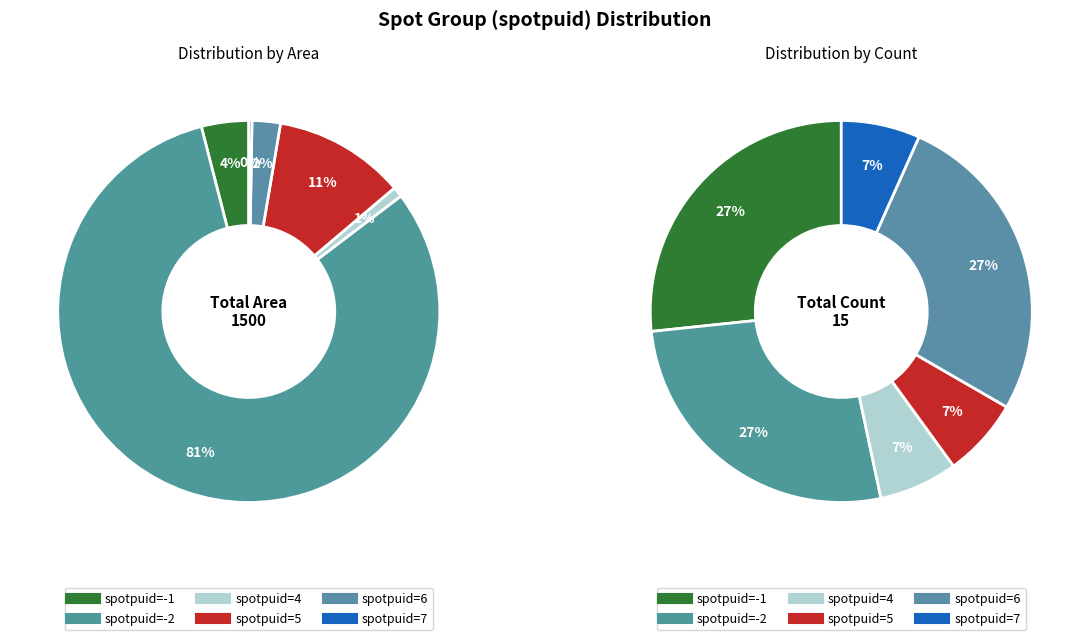

To the nearest percent, what is the combined percentage of 5 and 4?

12%